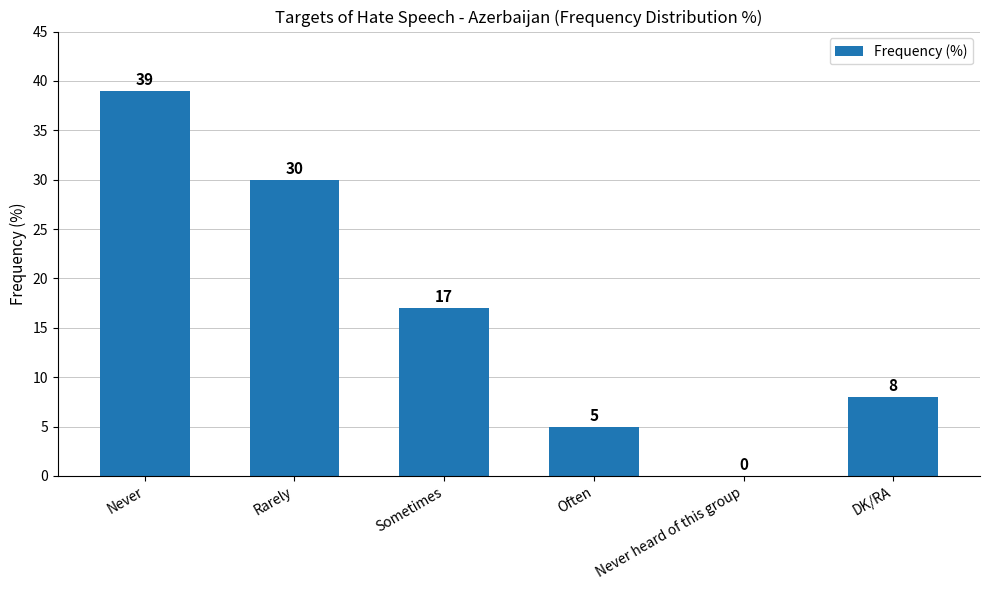

The chart shows a value of 39 at Never. True or false?

True